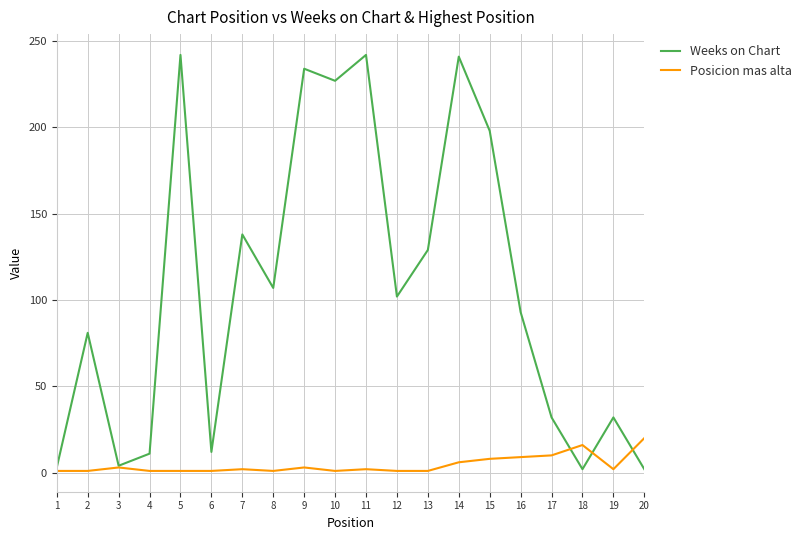

In Weeks on Chart, how many points are lower than both neighbors (excluding endpoints)?

6